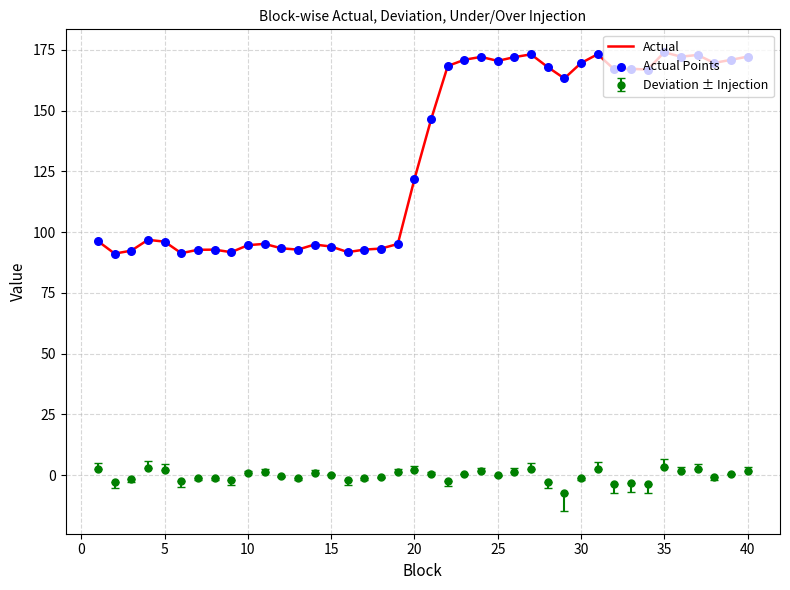

Which series has the largest total across all categories?

Actual